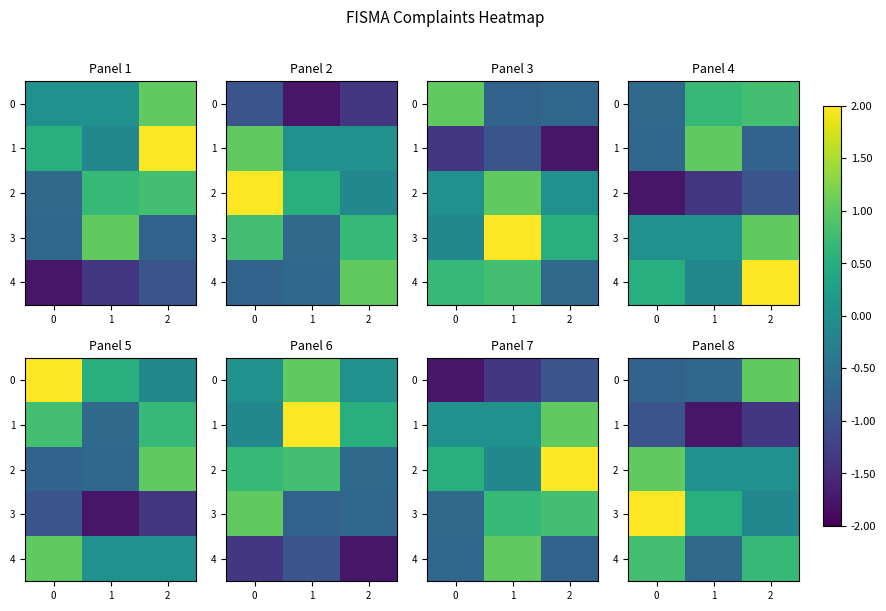

Is the value of 4 at 2 greater than the value of 1 at 0?

Yes